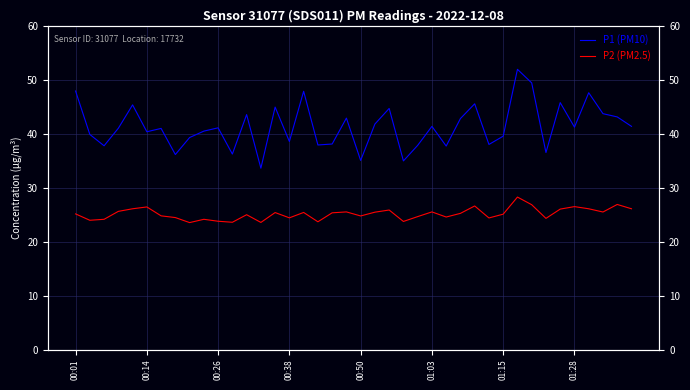

What are all the series names shown in the legend?

P1 (PM10), P2 (PM2.5)